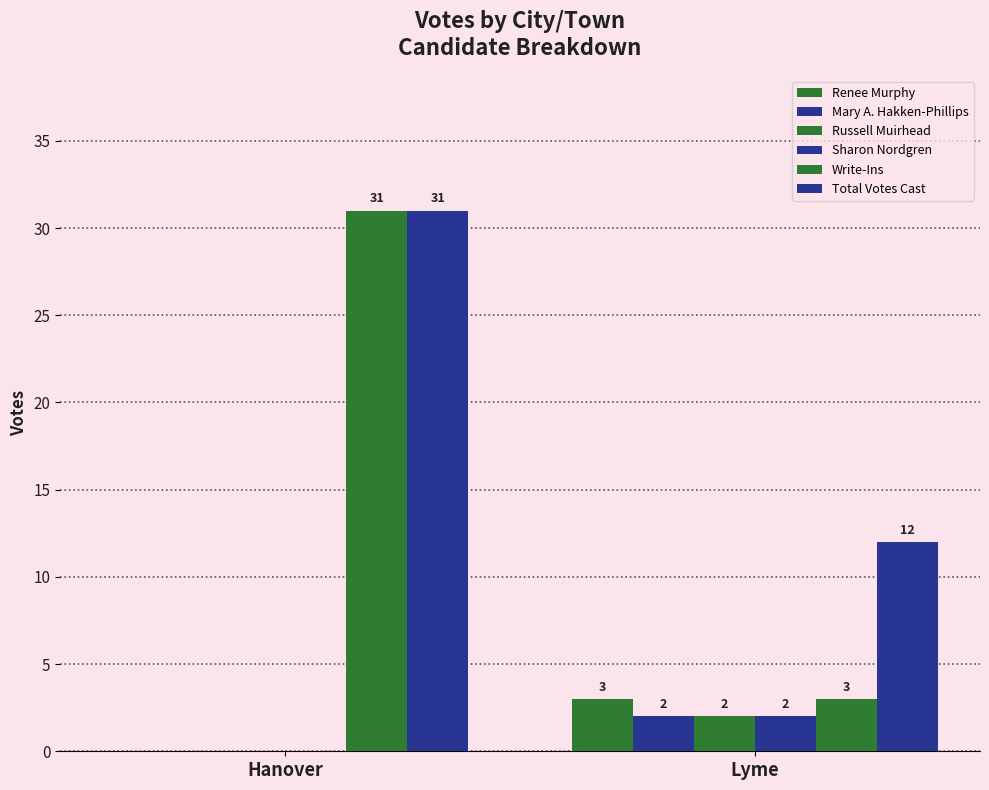

What is the average value of the Russell Muirhead series?

1